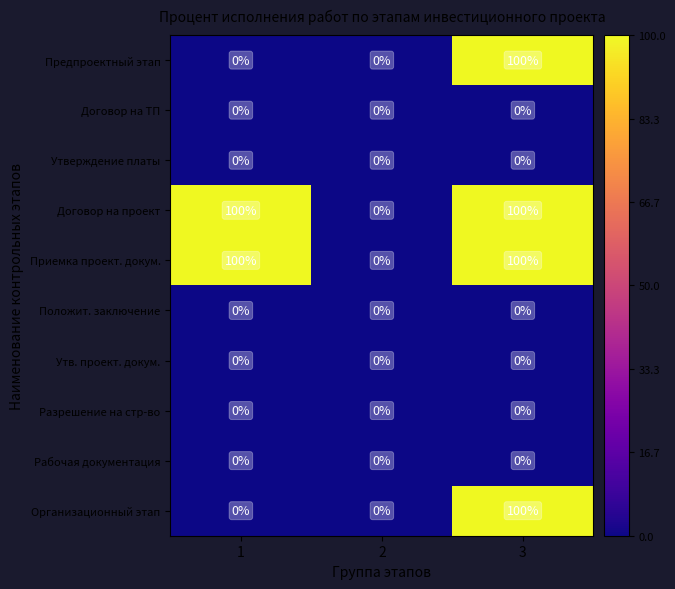

At how many categories does at least one series exceed 25?

2